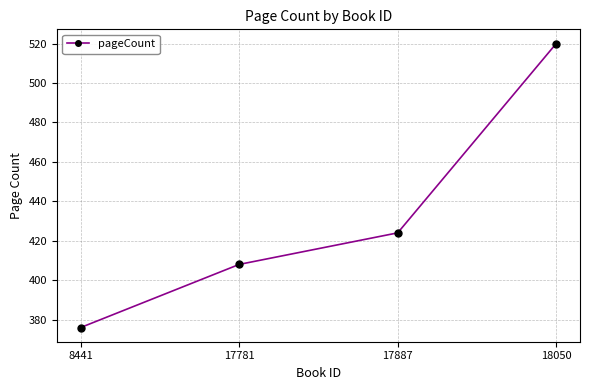

True or false: the data shows 424 at 17887.

True